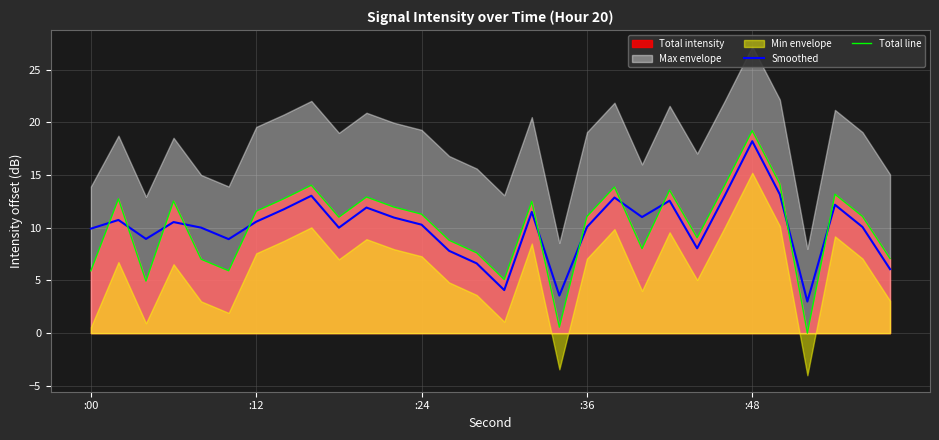

At which label does Smoothed reach its peak?

:48